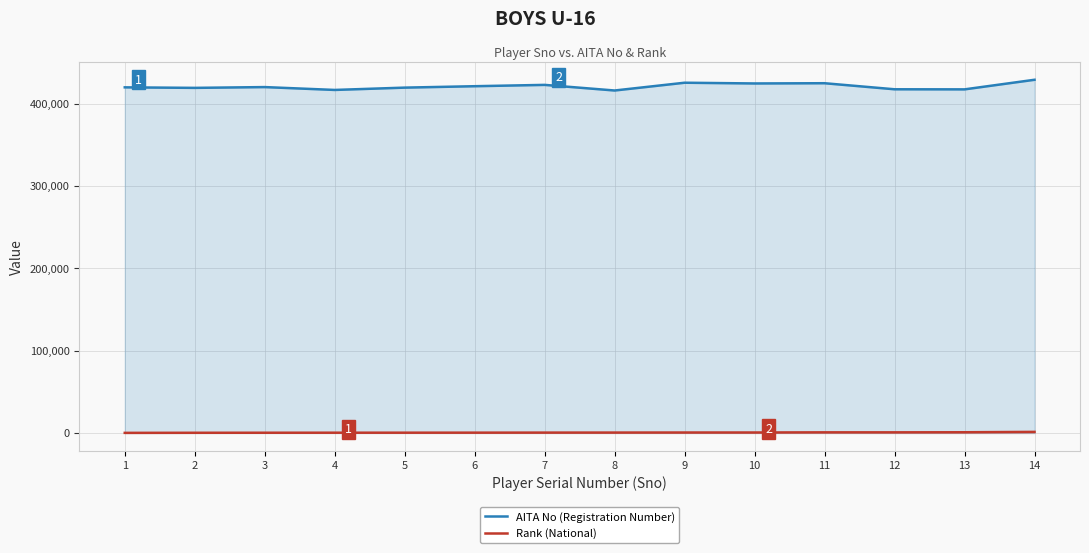

What is the value of the AITA No (Registration Number) point at the 8th from the left?

416014